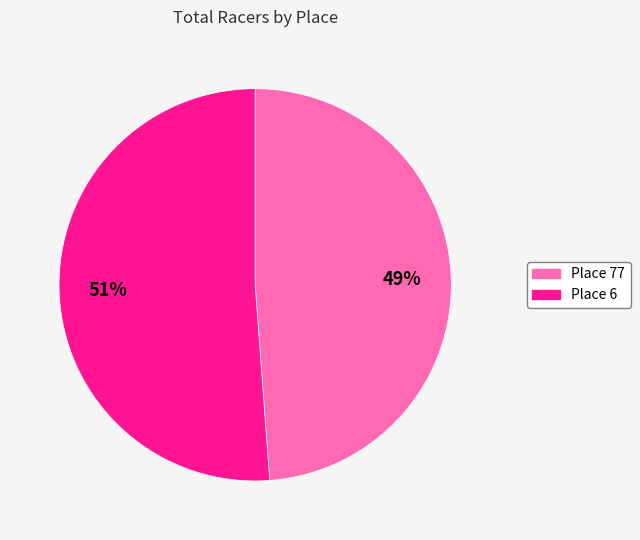

To the nearest percent, what is the average slice percentage?

50%